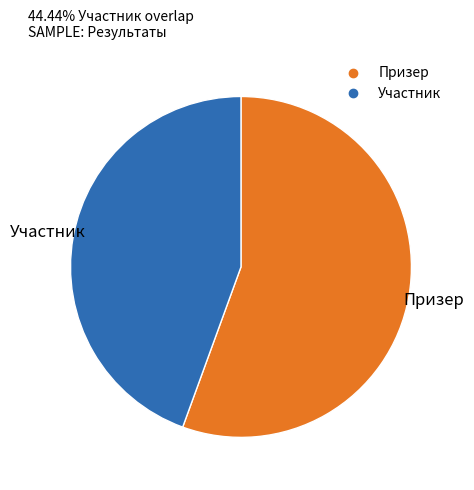

Which category has the biggest portion of the pie?

Призер